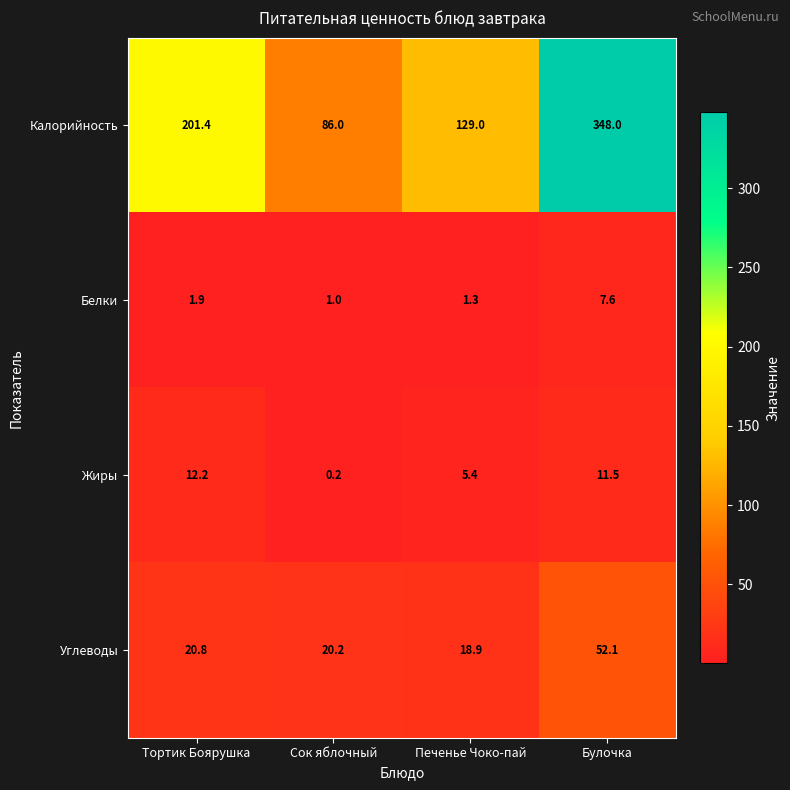

What is the minimum value for Белки?

1.0